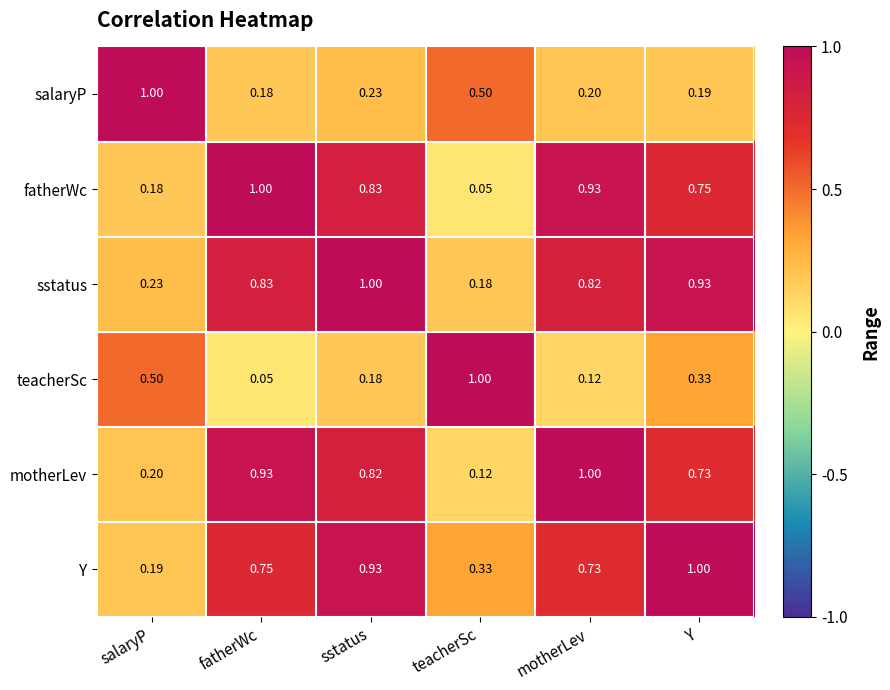

Where is salaryP nearest to the value 0?

fatherWc